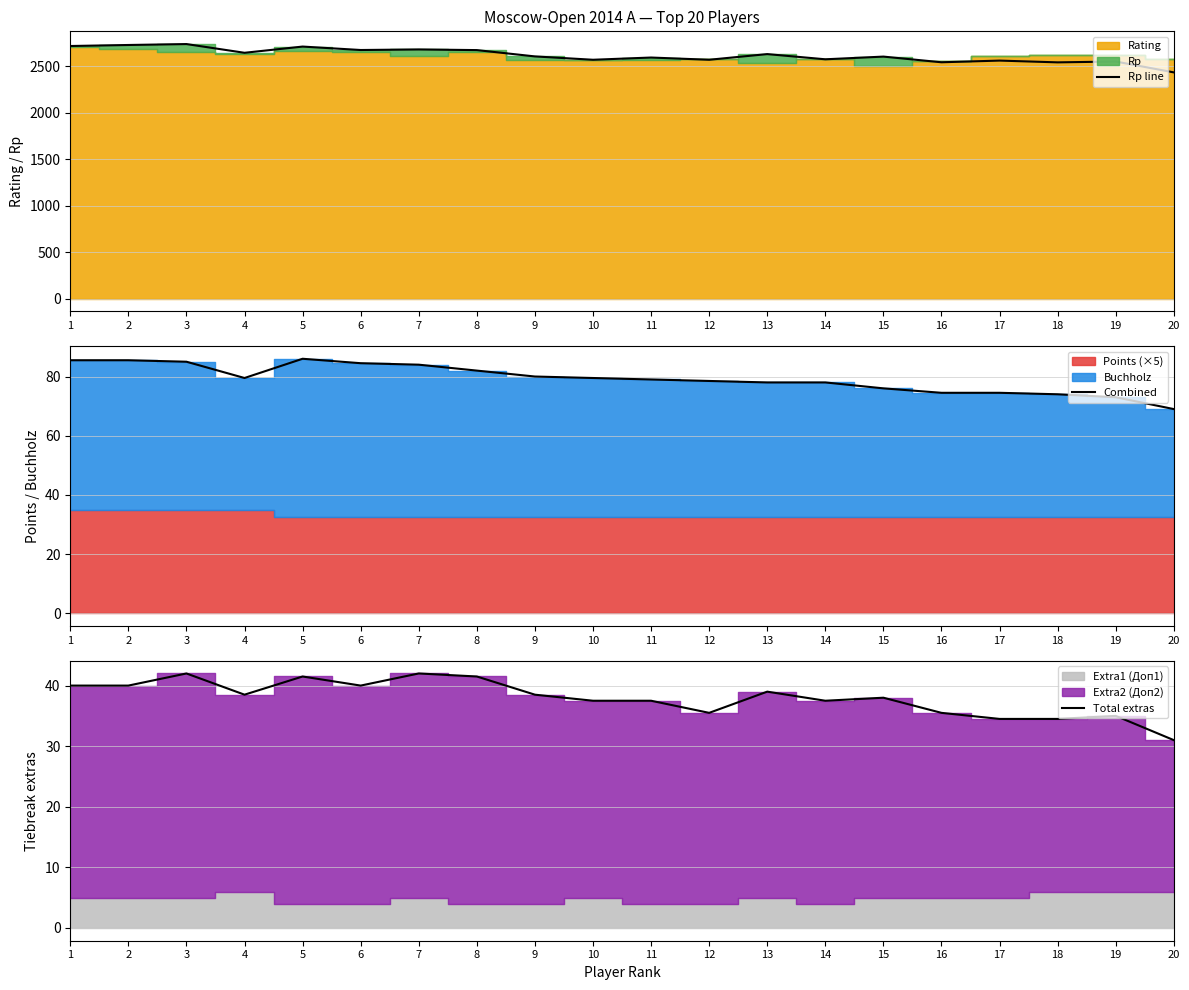

True or false: Rp line and Total extras cross at least once.

False